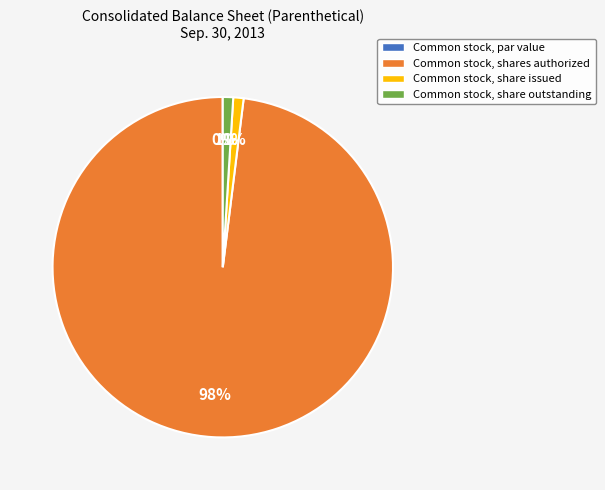

To the nearest percent, what is the combined percentage of Common stock, share outstanding and Common stock, shares authorized?

99%